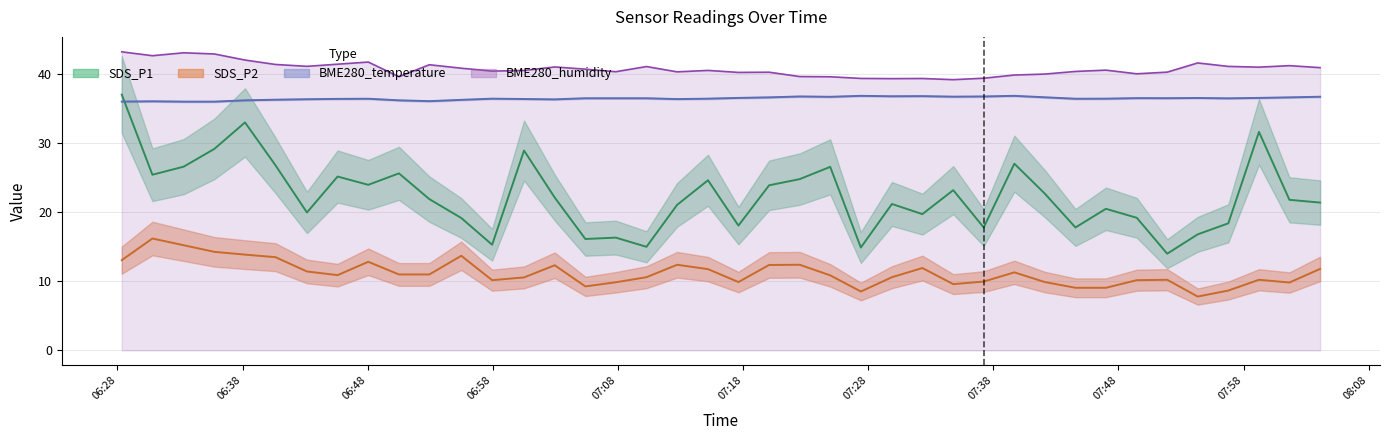

What is the difference between the maximum and second lowest values in the BME280_temperature series?

0.8